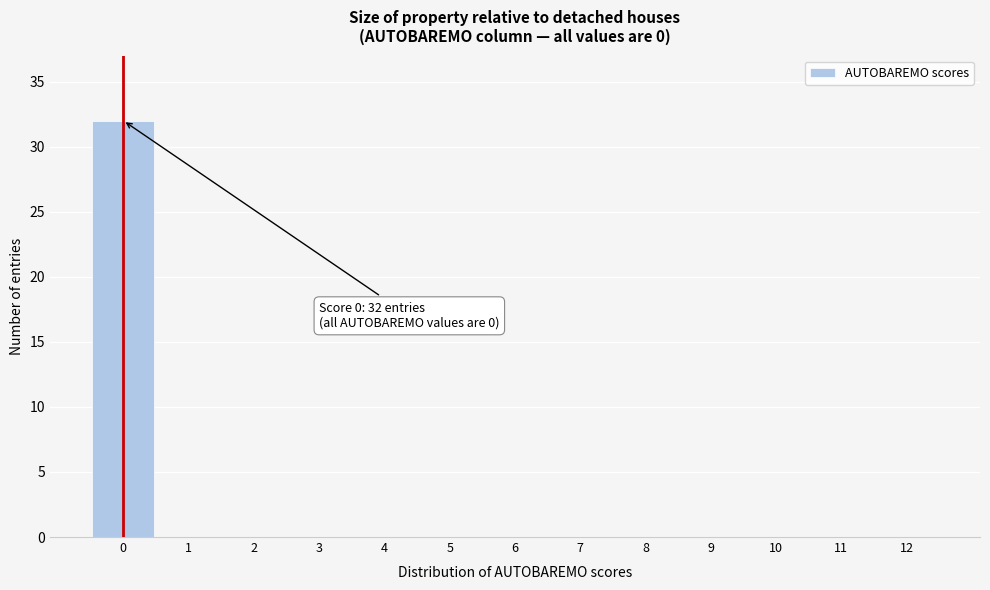

Over which range of the x-axis is the bar tallest?

-0.5 to 0.5